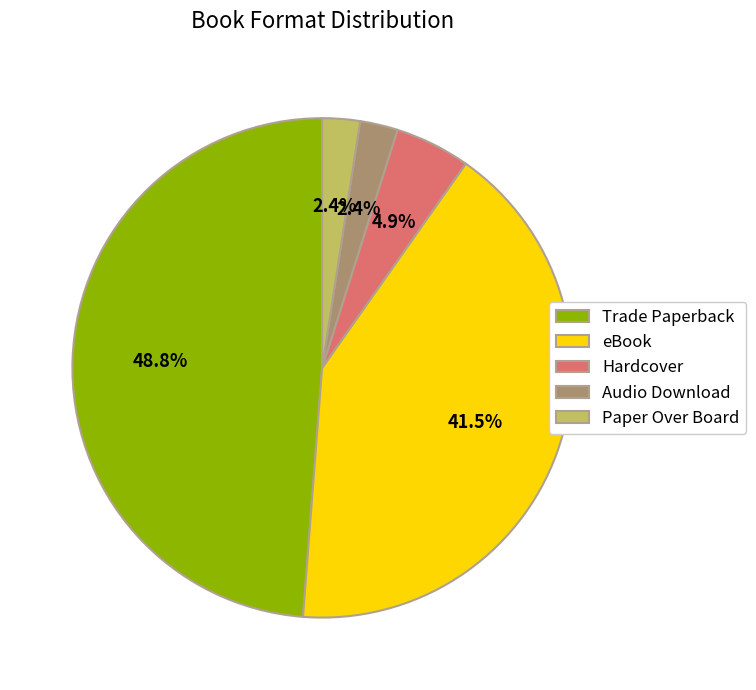

To the nearest percent, what portion does Hardcover represent?

5%